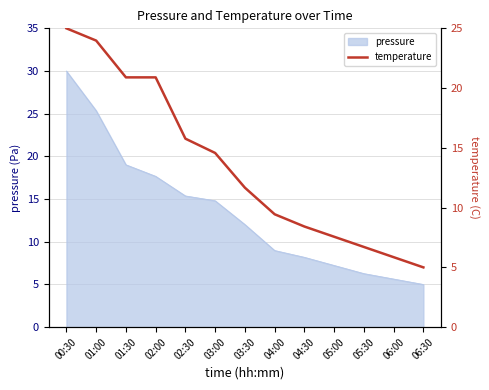

At which label does pressure reach its peak?

00:30